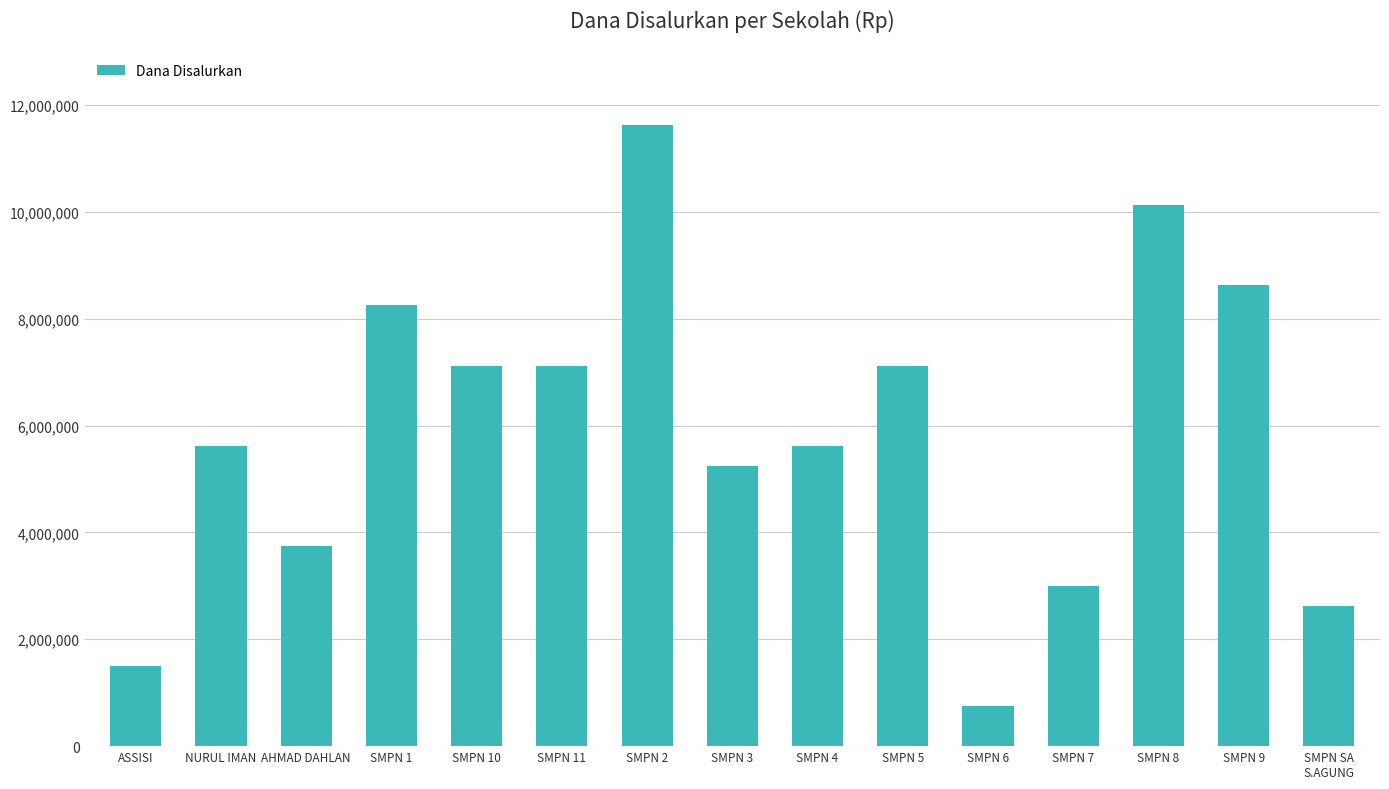

What is the value of the 12th bar from the left?

3000000